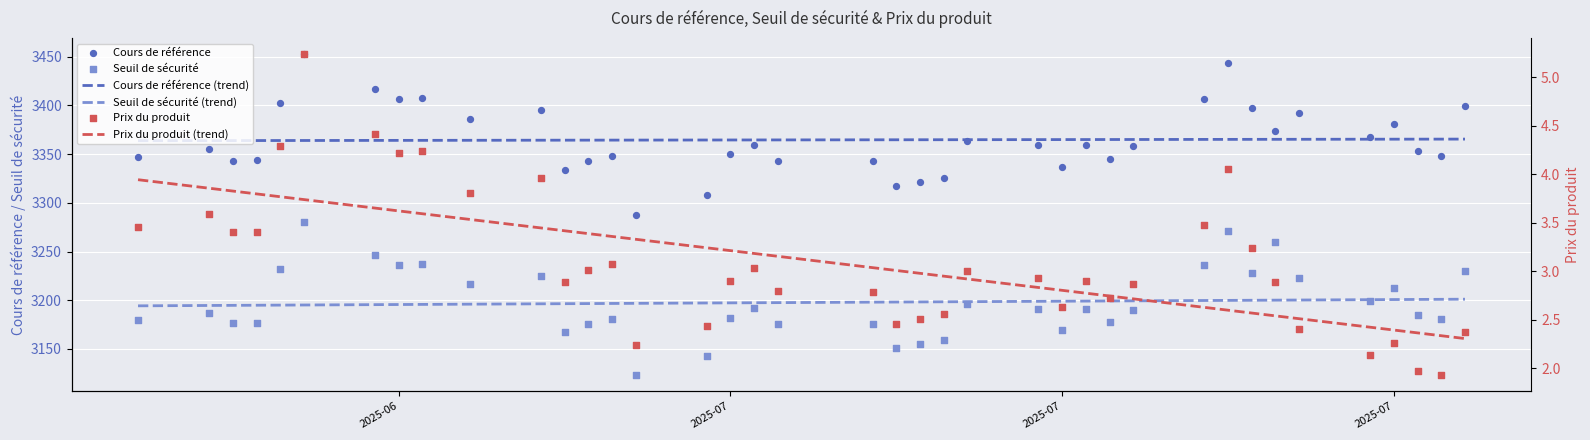

What are all the series names shown in the legend?

Cours de référence (trend), Seuil de sécurité (trend), Cours de référence, Seuil de sécurité, Prix du produit (trend), Prix du produit